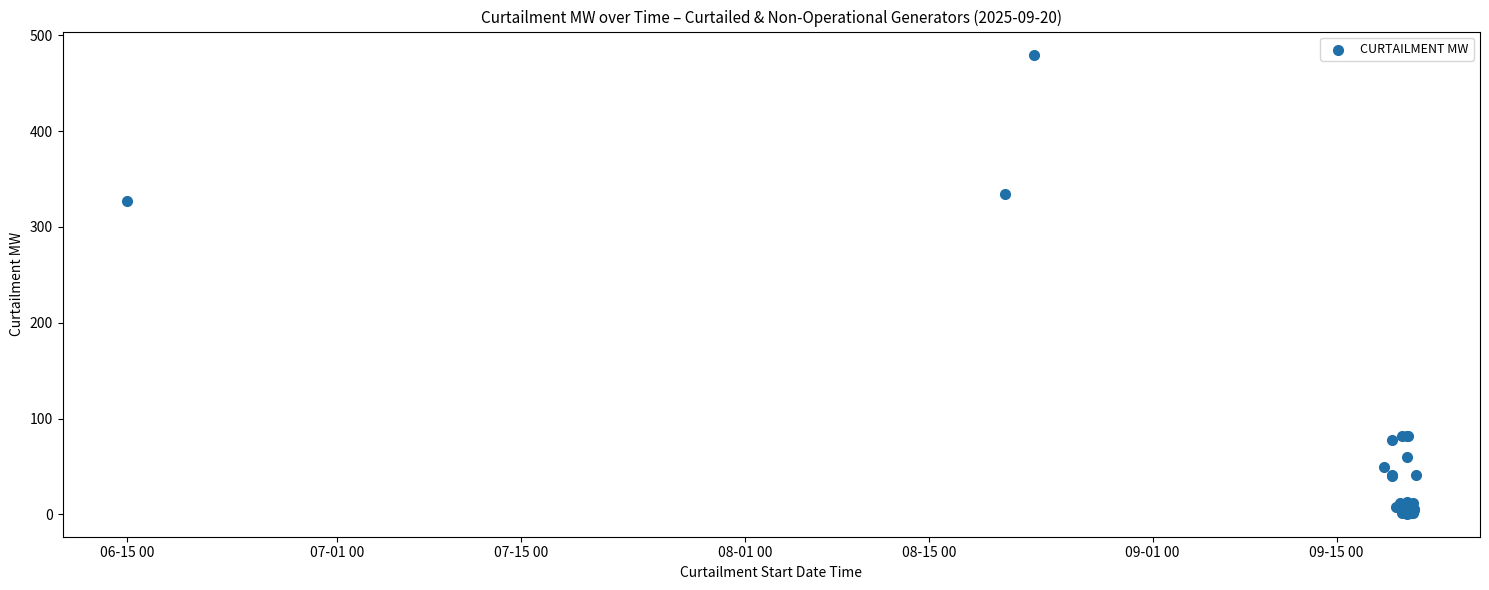

What Y value in the scatter plot is closest to 240?

326.8